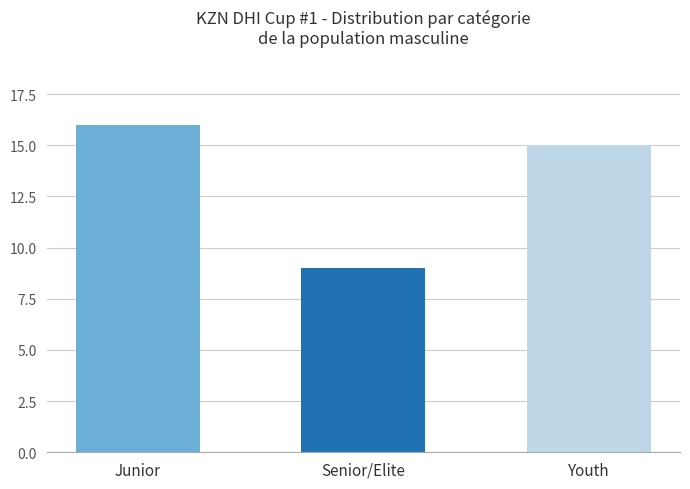

True or false: the data shows 27 at Junior.

False